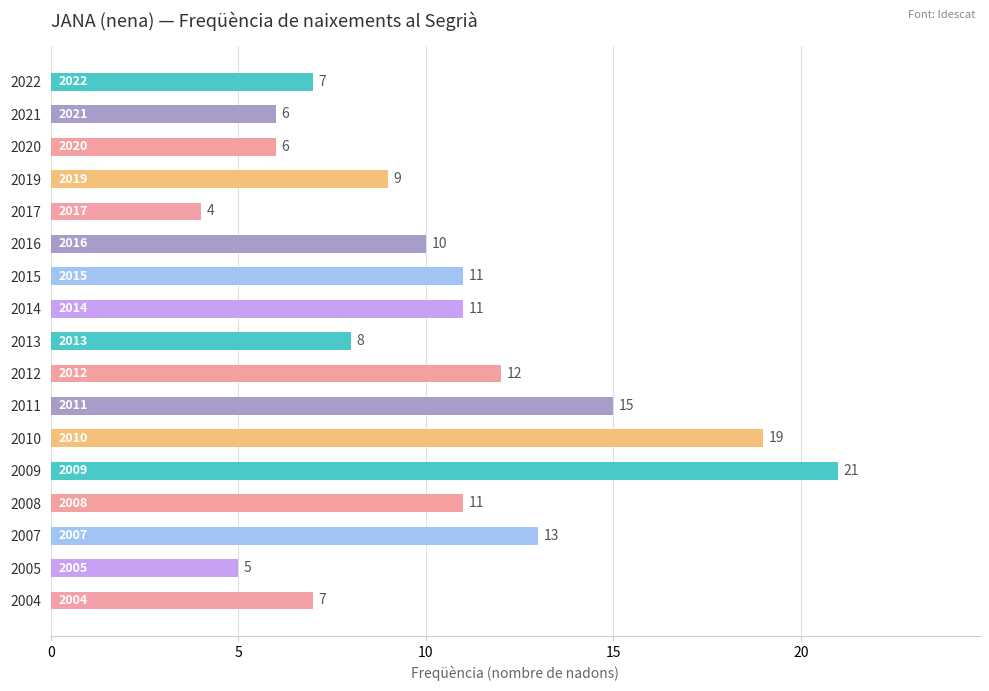

What is the change in value from 2021 to 2010?

+13